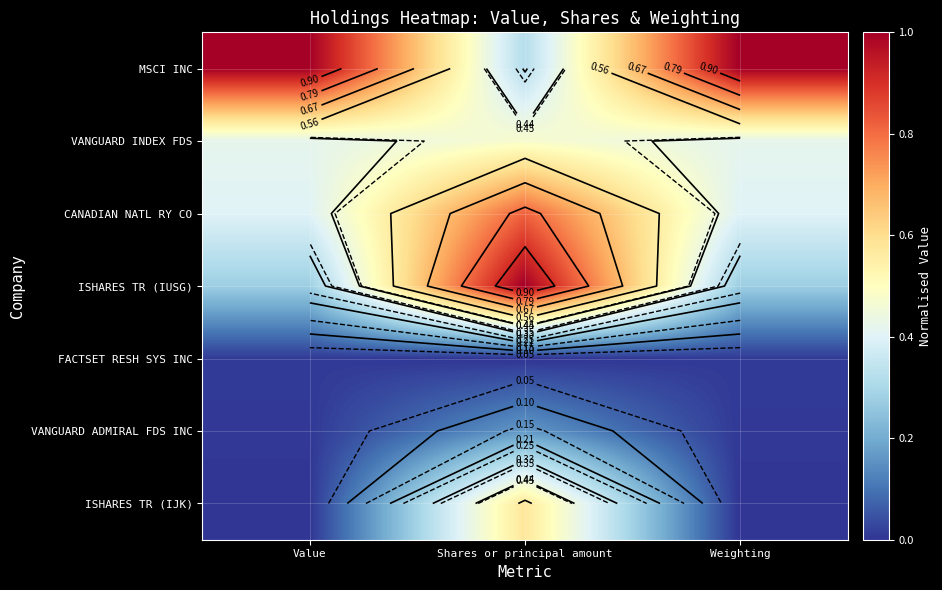

What is the lowest value of the CANADIAN NATL RY CO series?

0.4